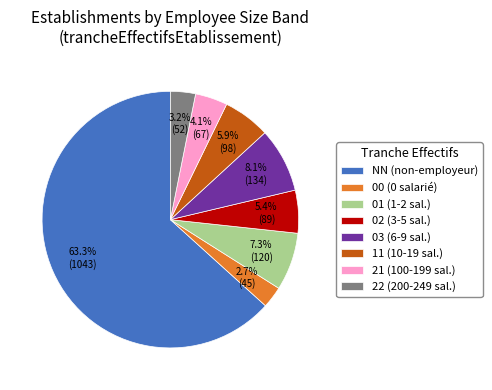

How many slices are in this pie chart?

8